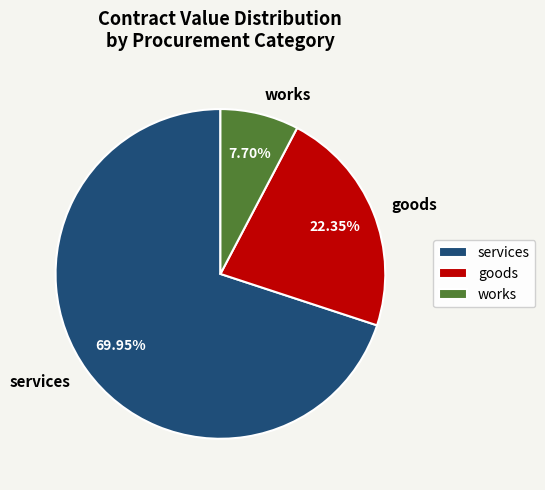

How many slices are in this pie chart?

3